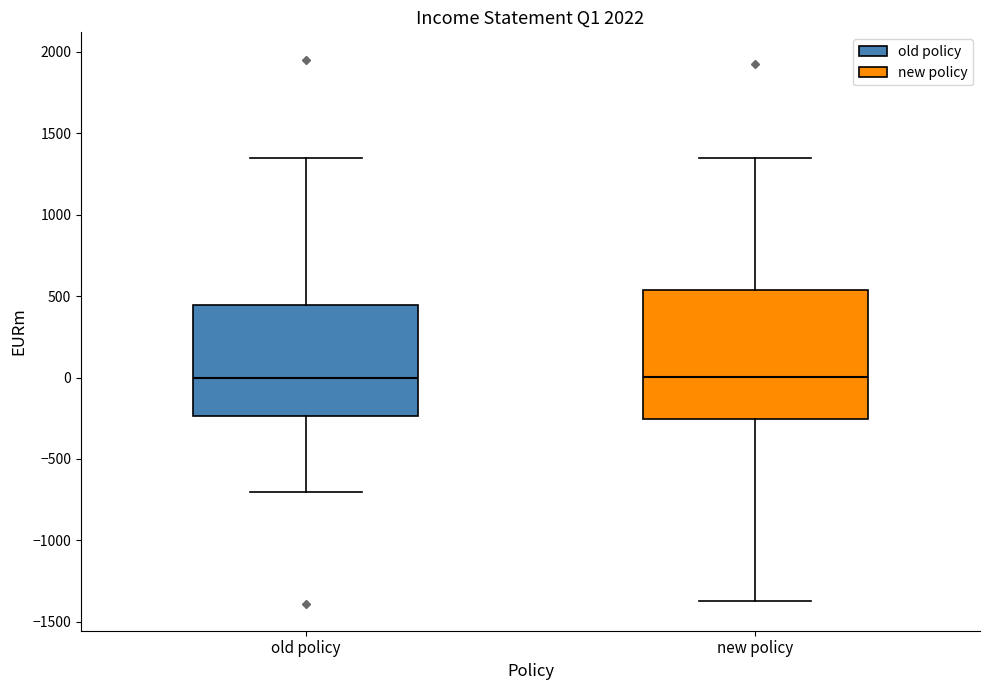

Where does the median line of the box for new policy sit on the y-axis? The values are not printed on the chart, so give them approximately, as read against the axis.

0